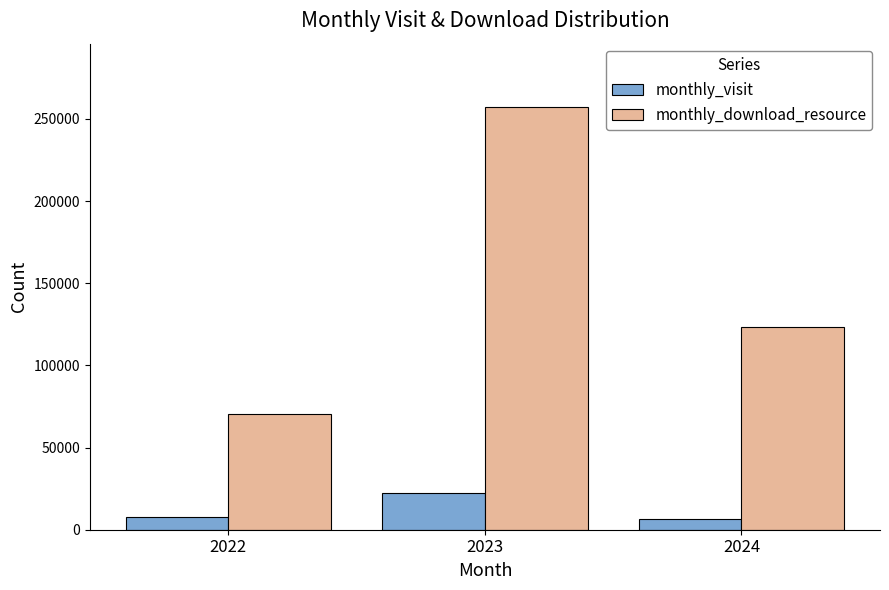

Are the bars grouped side by side (vs. stacked)?

Yes